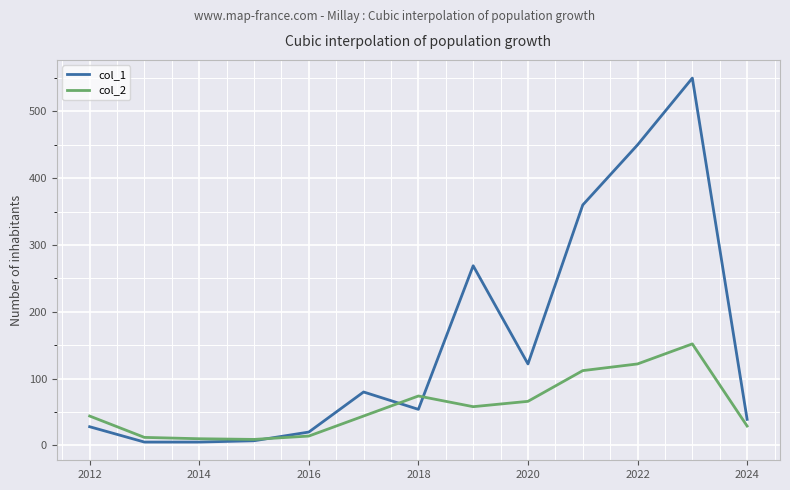

List the series in order of their overall mean, lowest first.

col_2, col_1